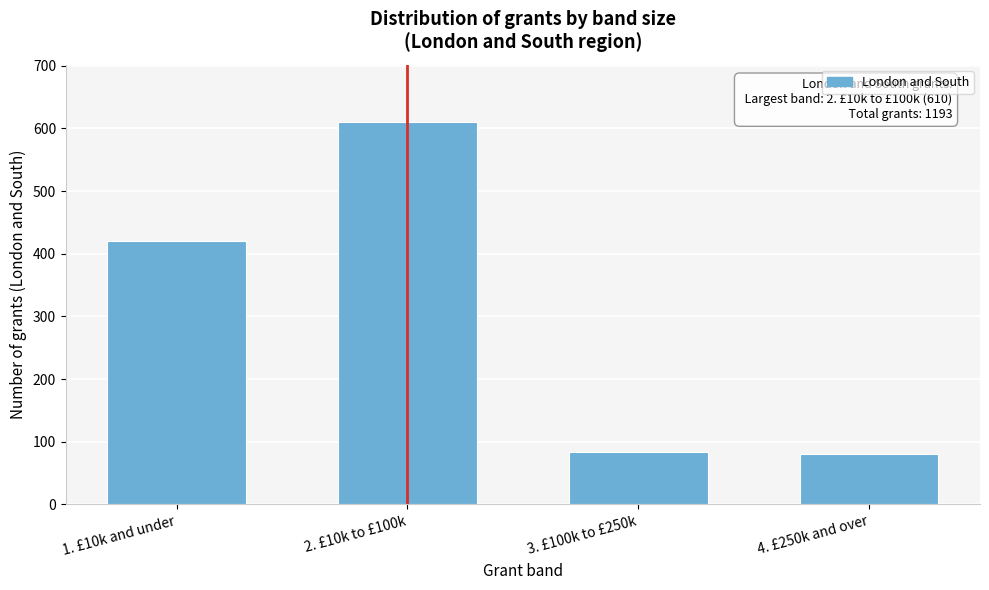

Reading right to left, transcribe all the data shown in this chart.

80	83	610	420